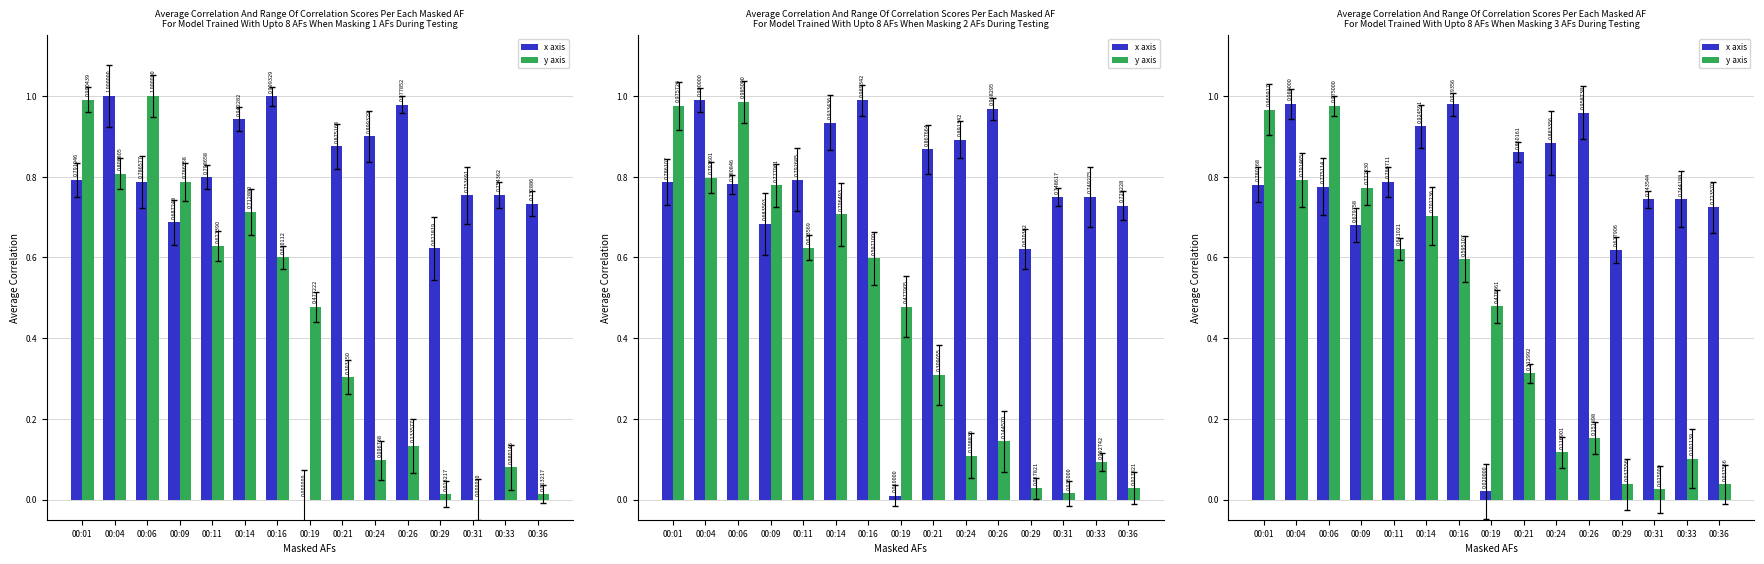

What is the maximum value shown in the chart?

1.0